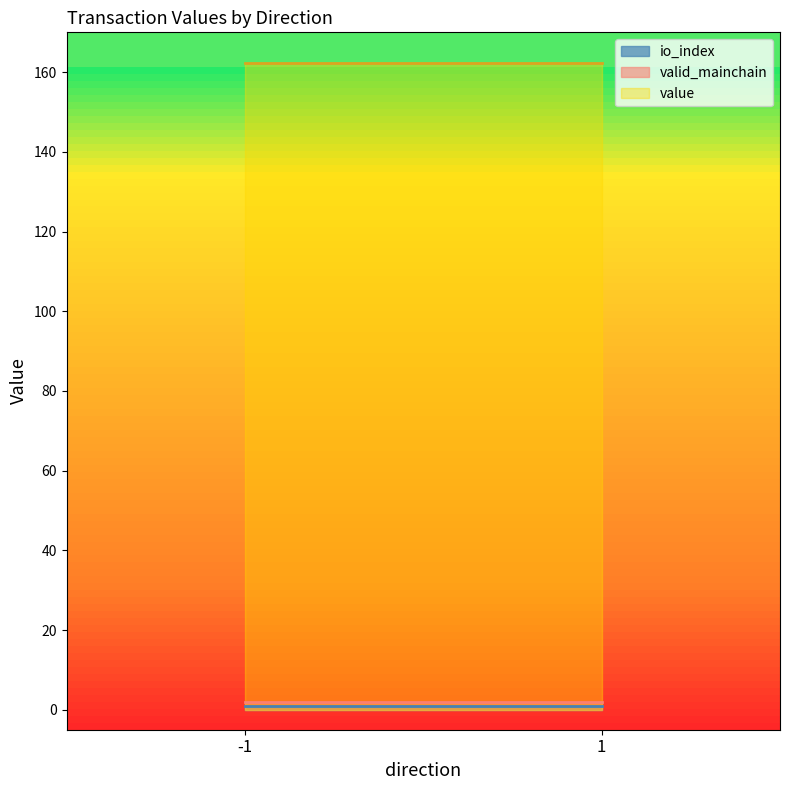

The value of value at -1 is 248.7. True or false?

False